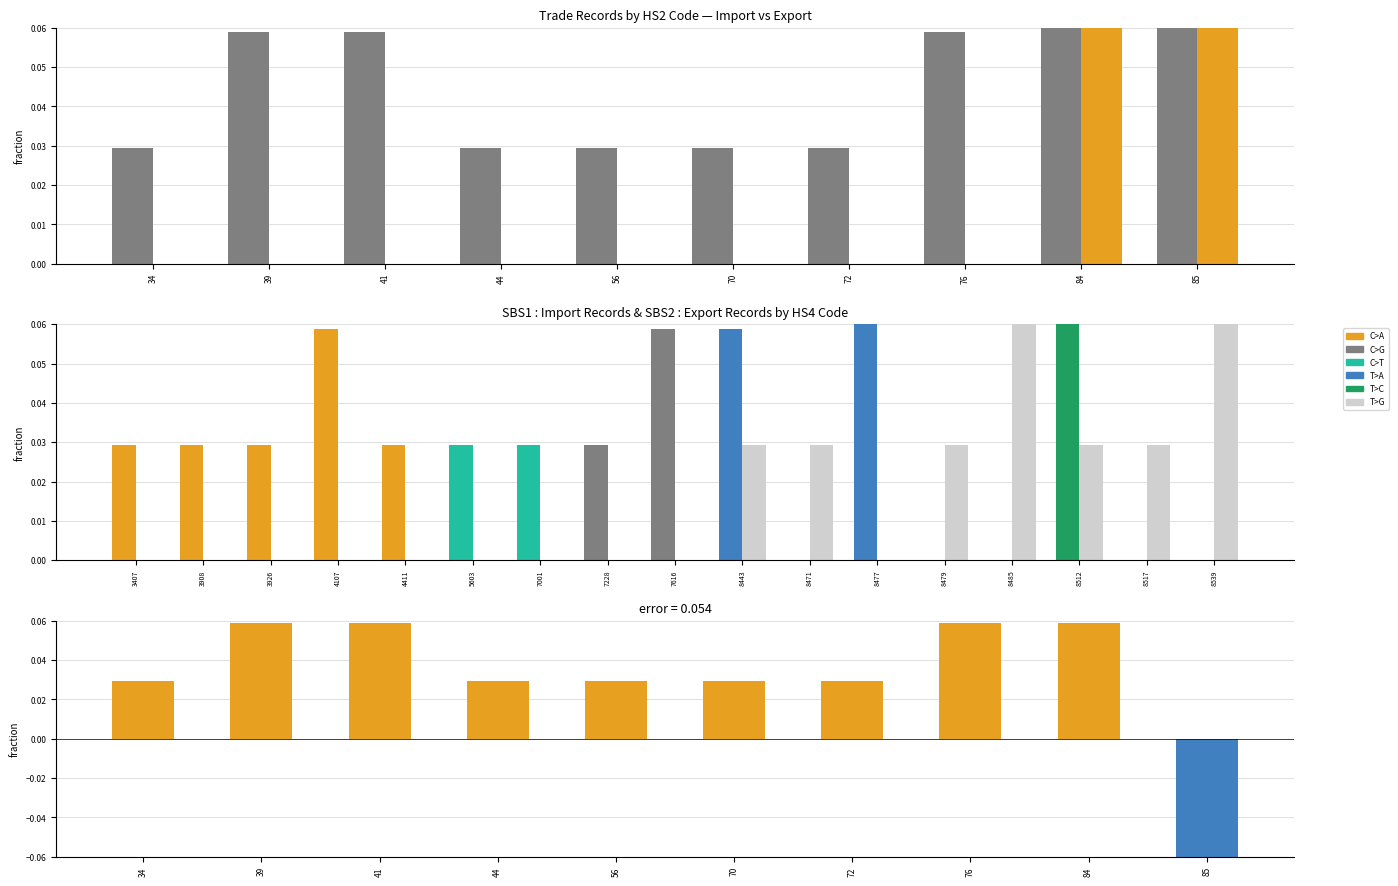

What is the spread (max minus min) of values at 85?

0.3